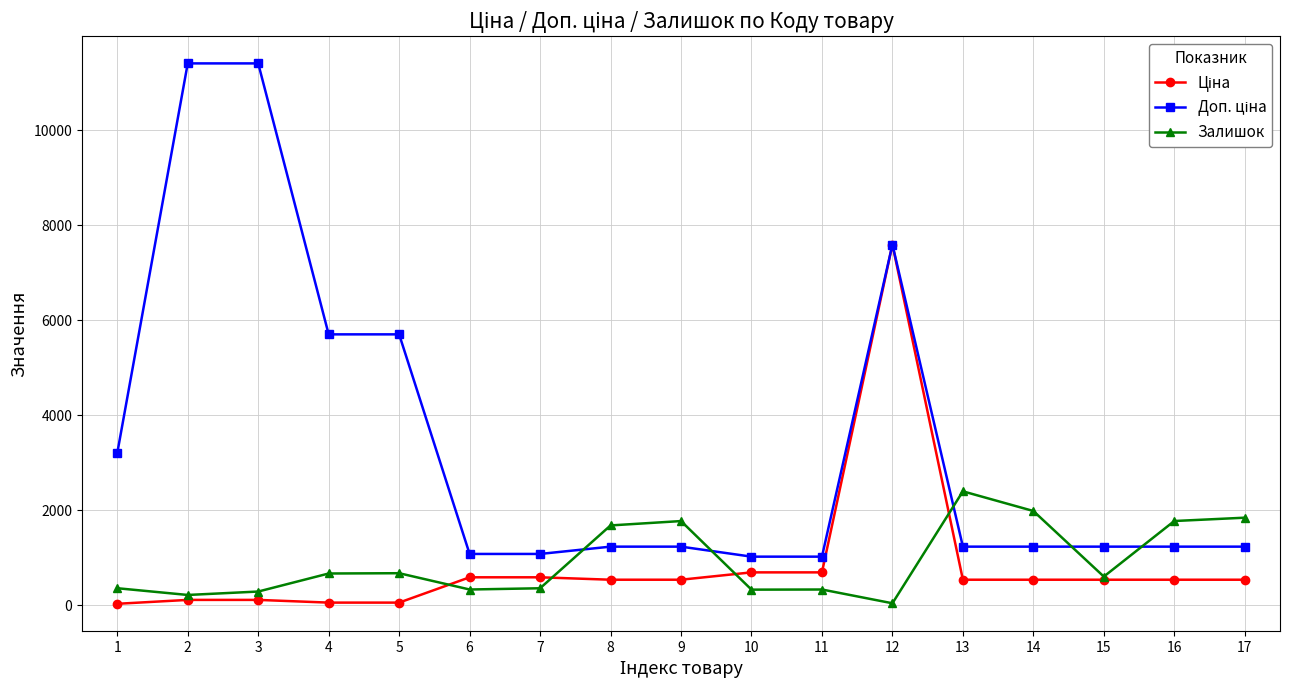

How many categories are shown in the chart?

17